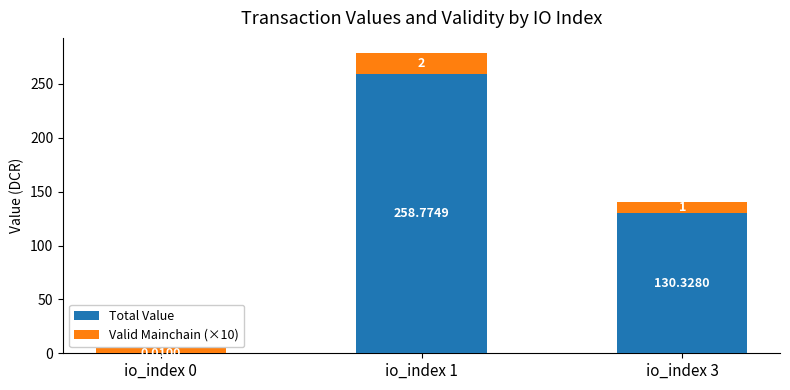

Which series has the widest spread of values?

Total Value